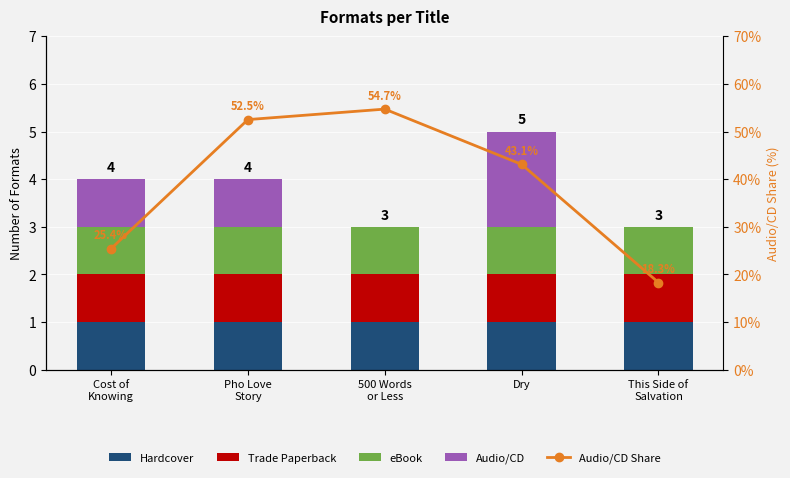

How many groups of bars are there?

5